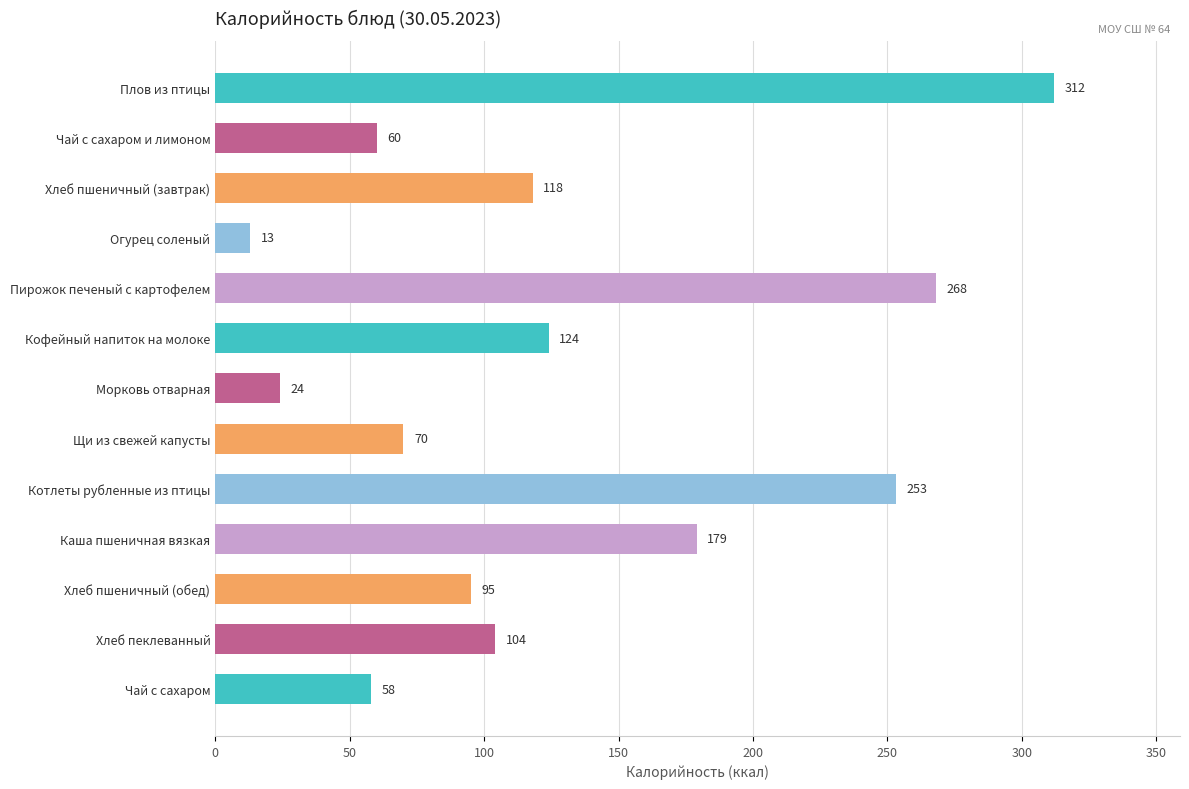

Reading bottom to top, transcribe all the data shown in this chart.

58	104	95	179	253	70	24	124	268	13	118	60	312